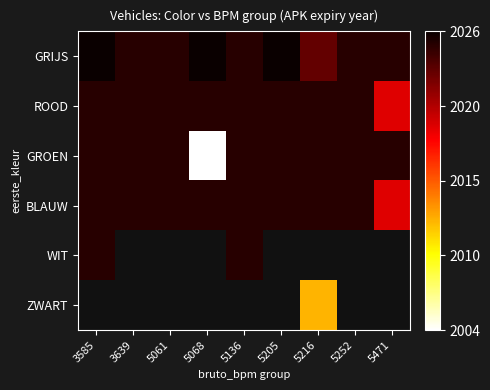

Is the value of GRIJS at 5061 greater than the value of ZWART at 5068?

No